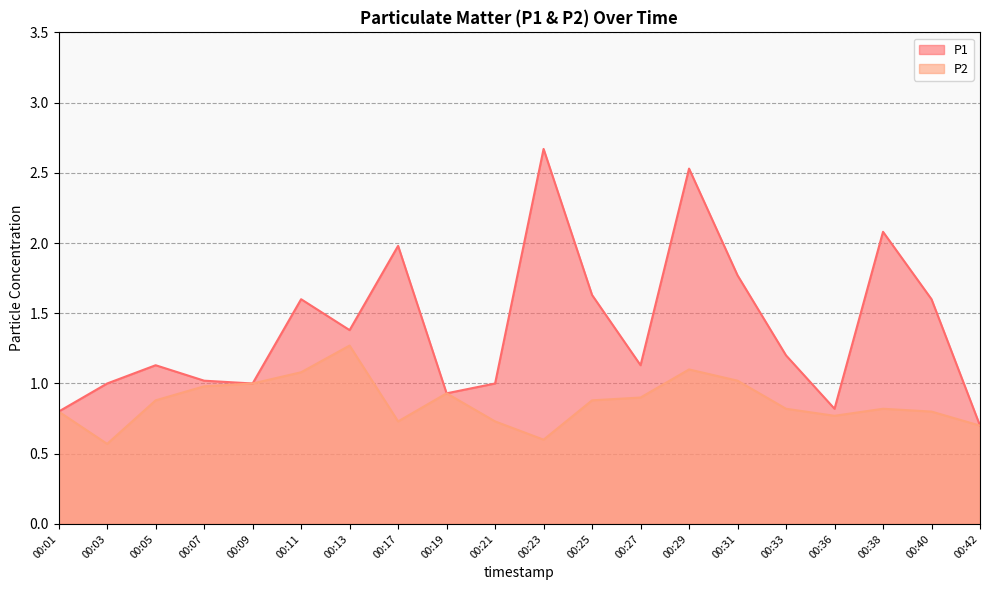

Which series has the widest spread of values?

P1